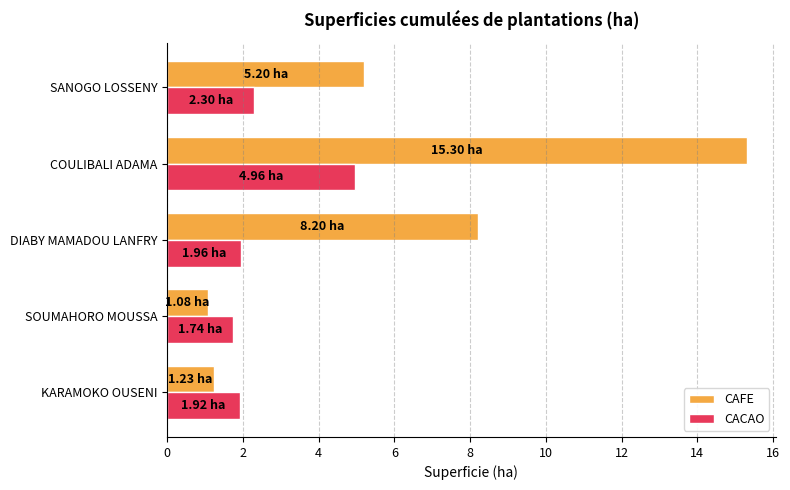

What is the difference between the highest and lowest values at SANOGO LOSSENY?

2.9